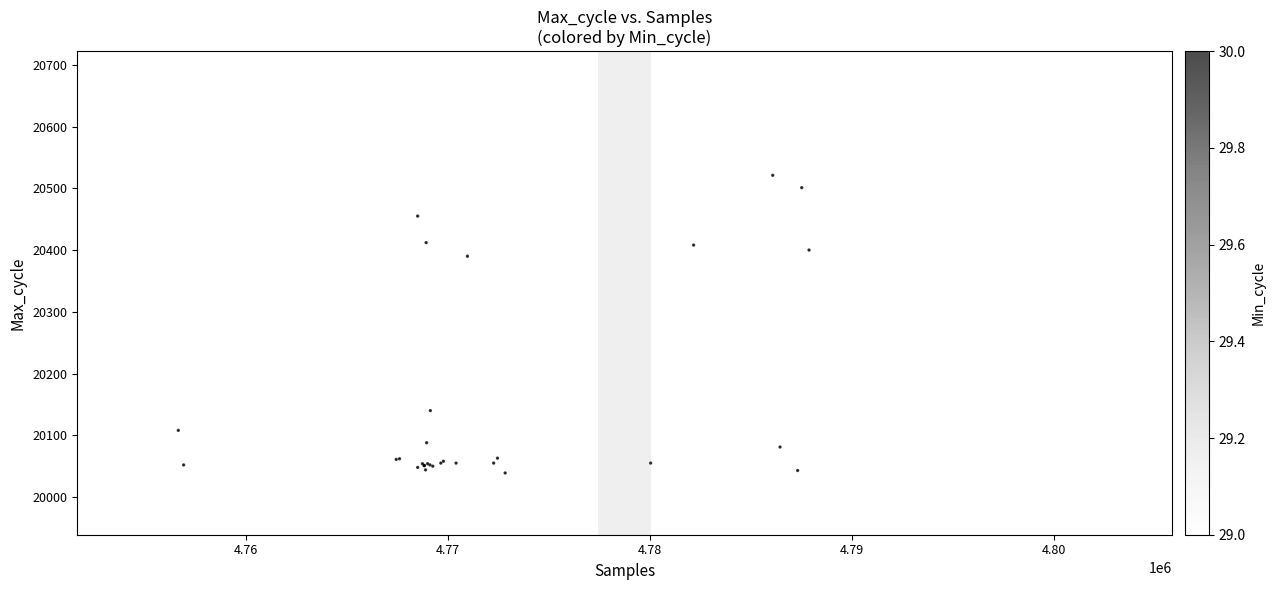

What Y value in the scatter plot is closest to 20330?

20390